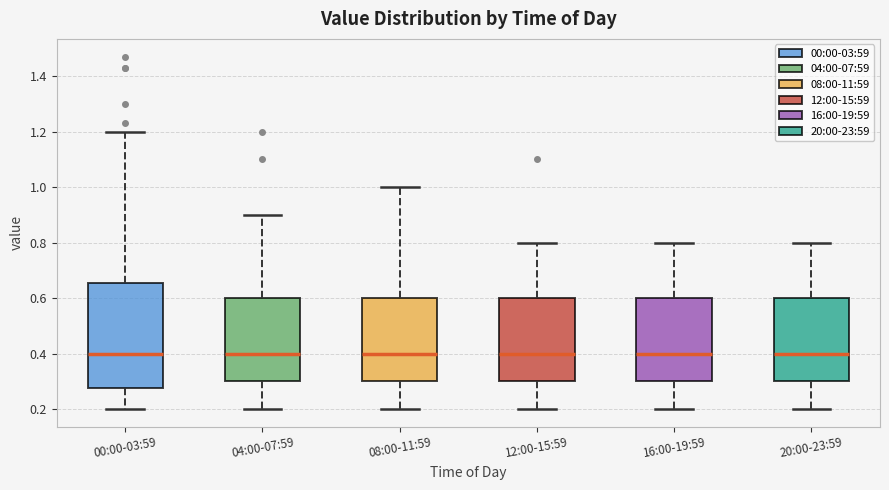

Comparing the boxes themselves (not the whiskers), which one is the tallest?

00:00-03:59